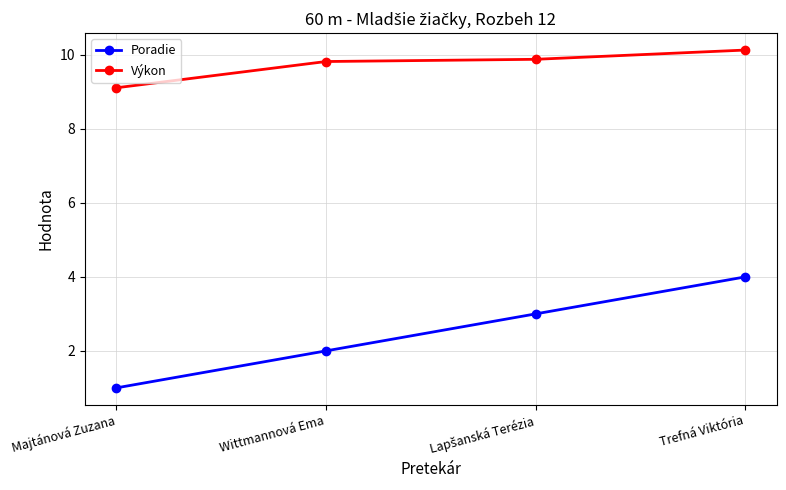

How many lines are shown in the chart?

2